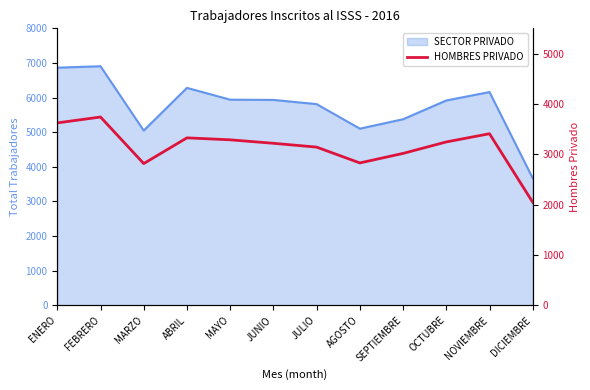

Which label corresponds to the largest value in the chart?

FEBRERO